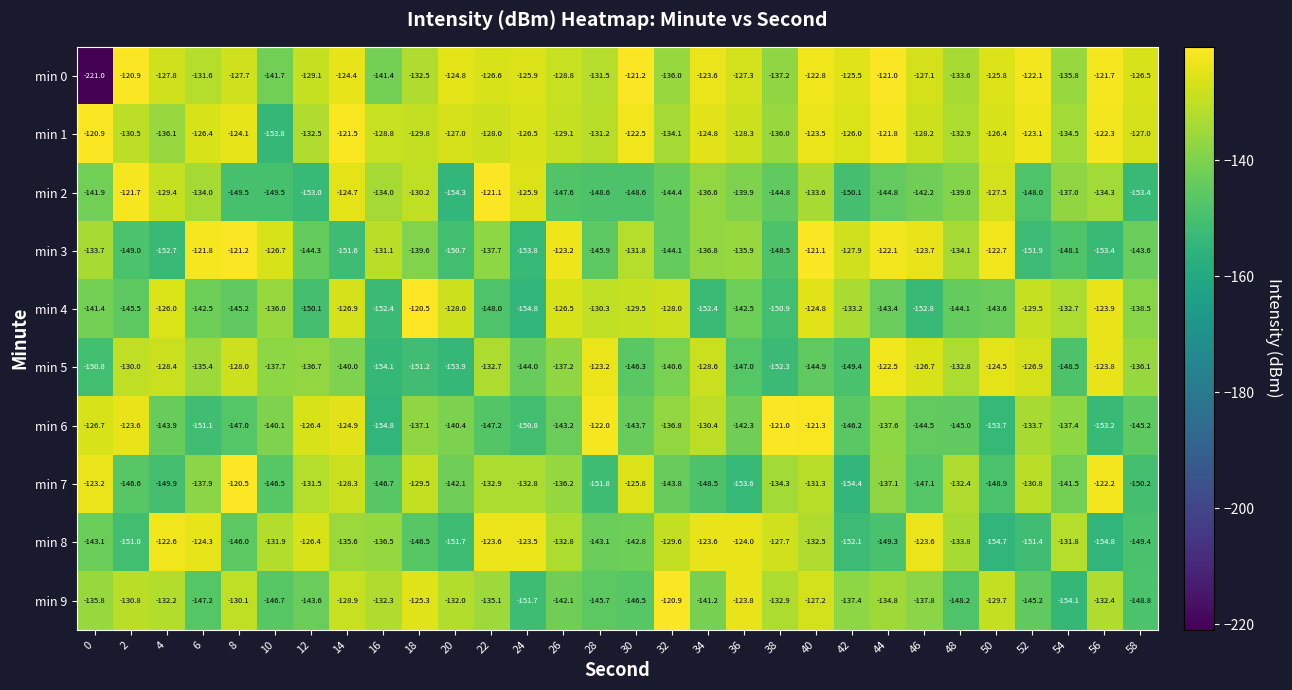

Is the value of min 0 at 28 greater than the value of min 2 at 34?

Yes